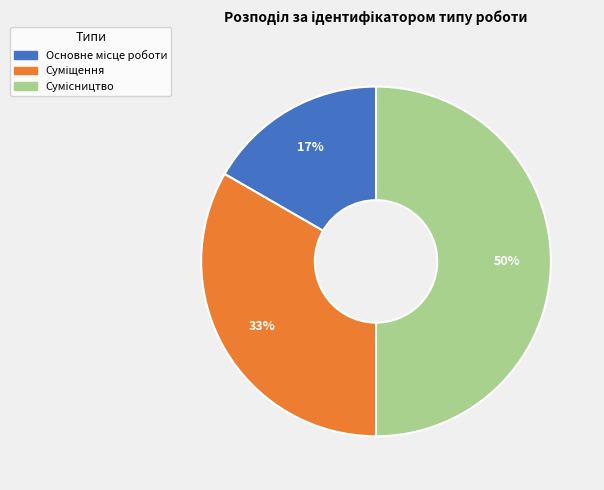

To the nearest percent, what is the average slice percentage?

33%